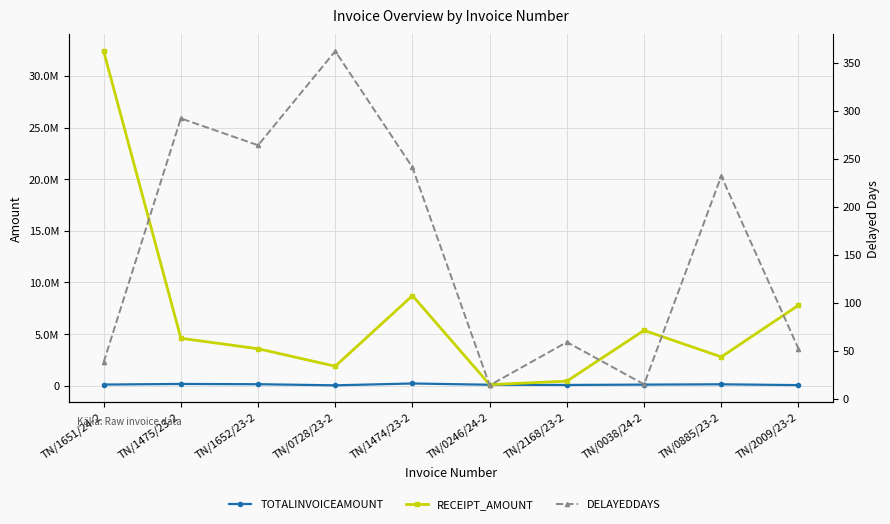

The TOTALINVOICEAMOUNT series shows 222698 at TN/1474/23-2. True or false?

True